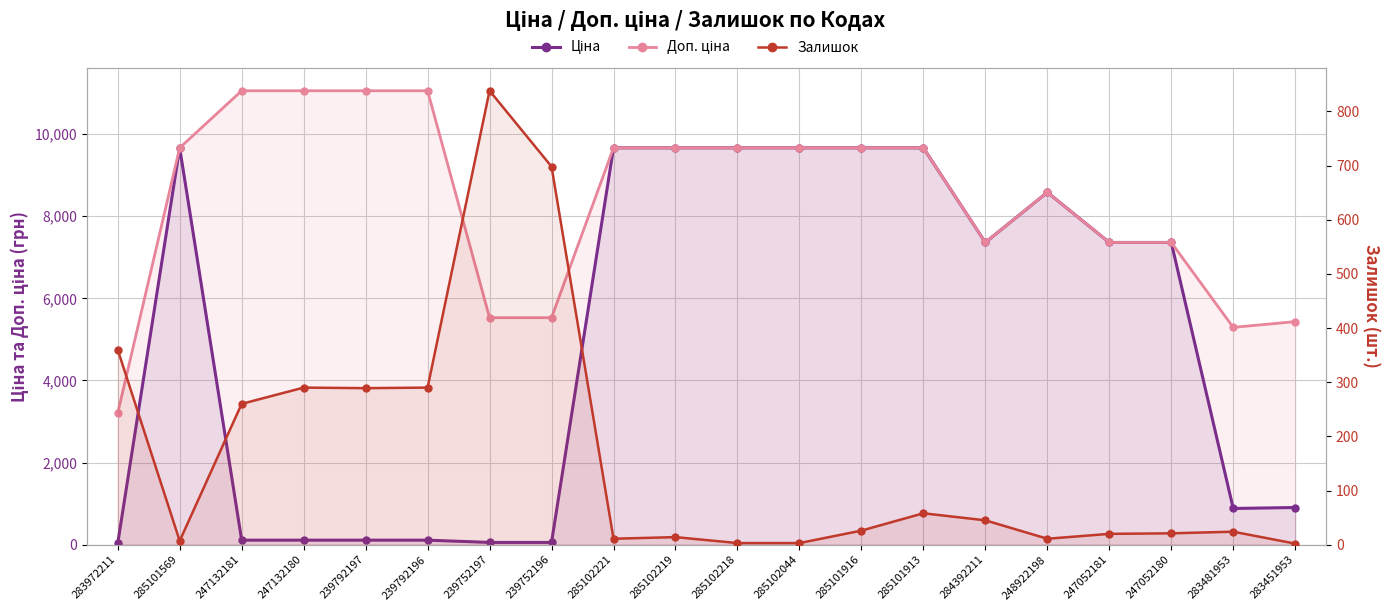

At how many categories does at least one series exceed 4864?

19